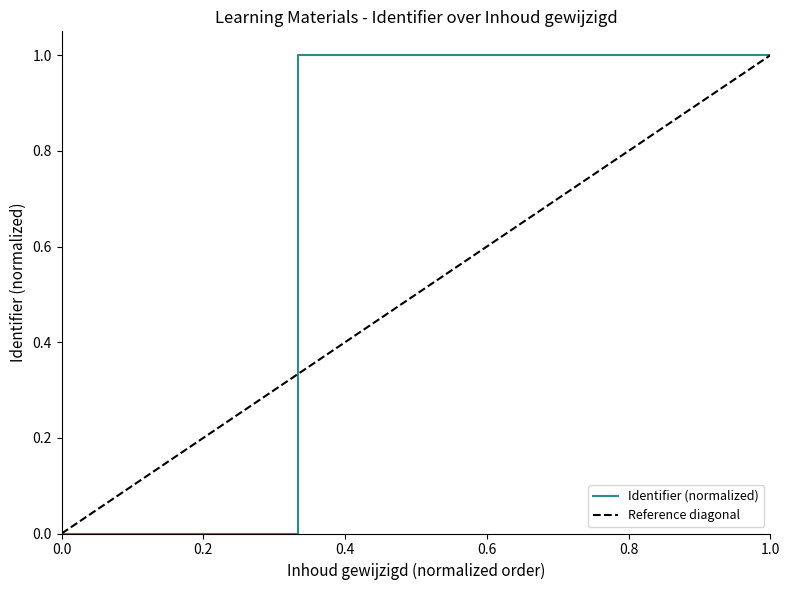

The value of Identifier (normalized) at 1.0 is 1.0. True or false?

True